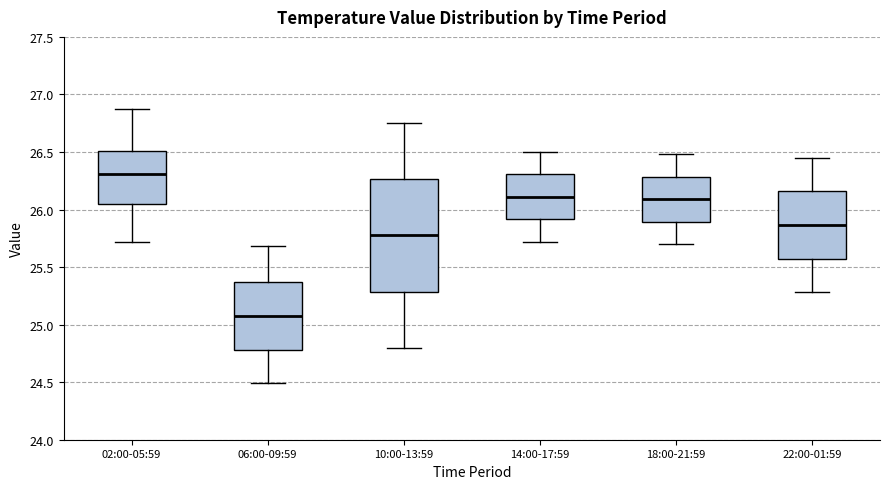

Which box has the lowest median line?

06:00-09:59